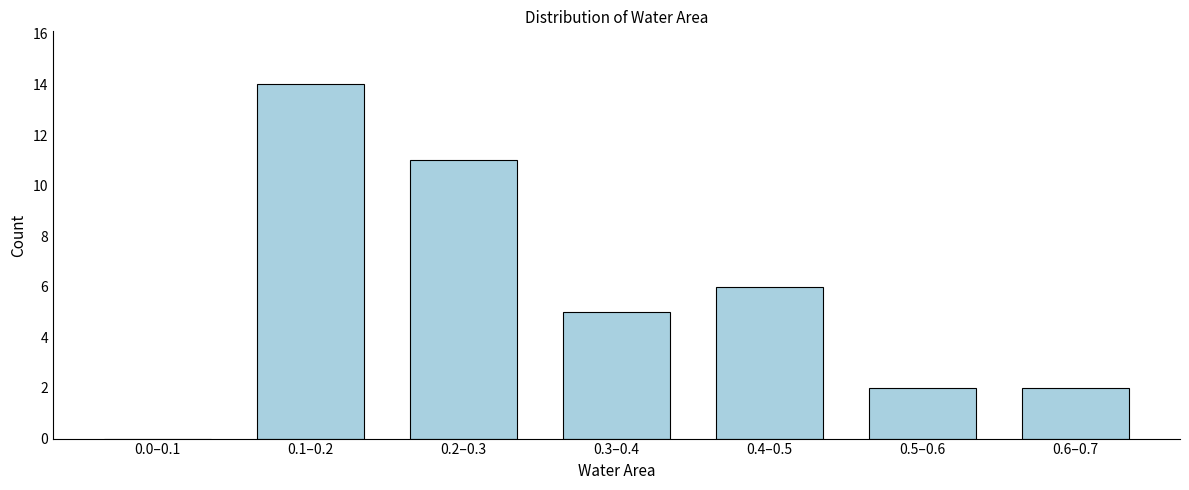

Reading right to left, extract all data points from this chart.

0.6–0.7=2	0.5–0.6=2	0.4–0.5=6	0.3–0.4=5	0.2–0.3=11	0.1–0.2=14	0.0–0.1=0